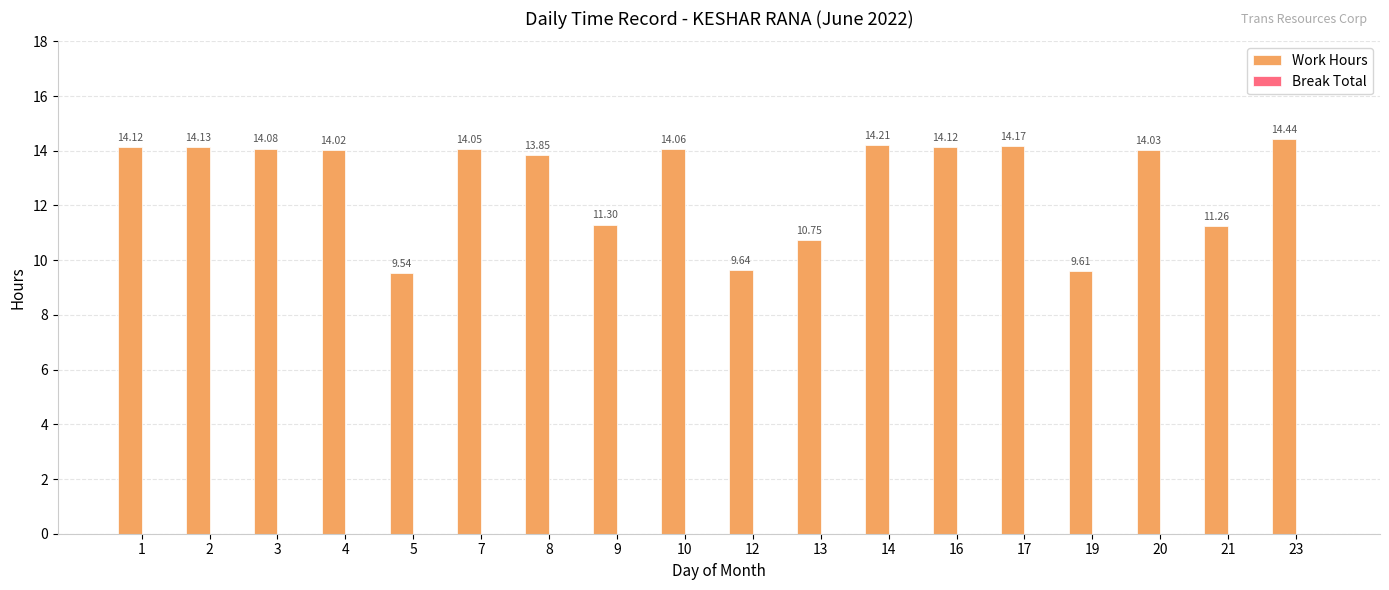

What is the change in value from 4 to 23?

+0.4